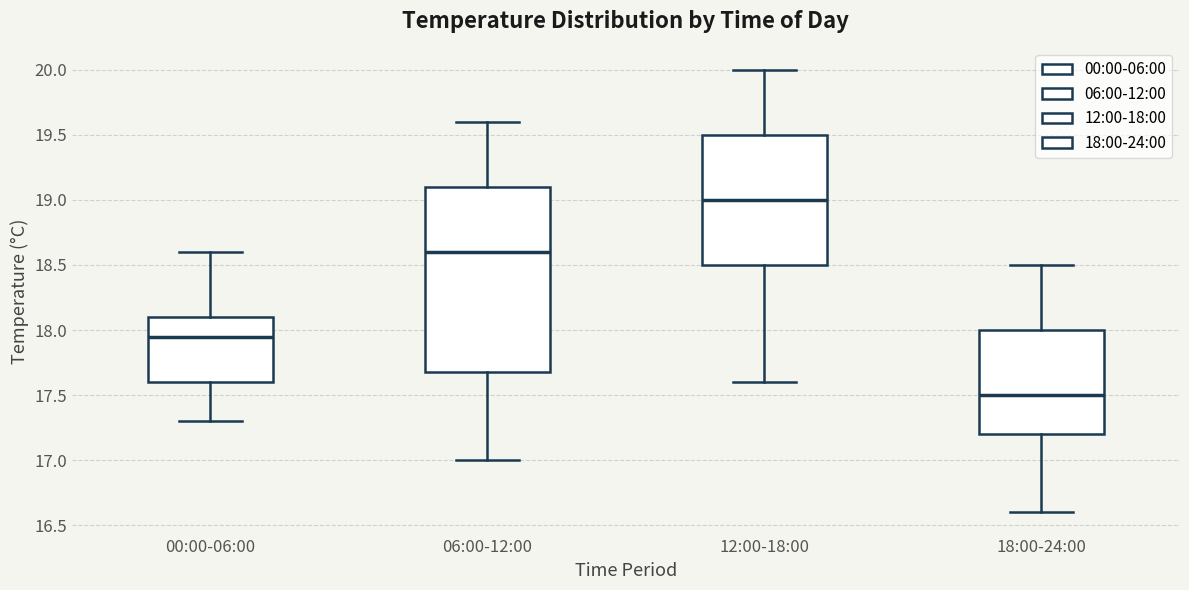

Reading left to right, read every box against the y-axis: the position of its median line, the range the box covers, and the ends of its whiskers. The values are not printed on the chart, so give them approximately, as read against the axis.

00:00-06:00: median 17.95, box 17.60 to 18.10, whiskers 17.30 to 18.60
06:00-12:00: median 18.60, box 17.70 to 19.10, whiskers 17.00 to 19.60
12:00-18:00: median 19.00, box 18.50 to 19.50, whiskers 17.60 to 20.00
18:00-24:00: median 17.50, box 17.20 to 18.00, whiskers 16.60 to 18.50